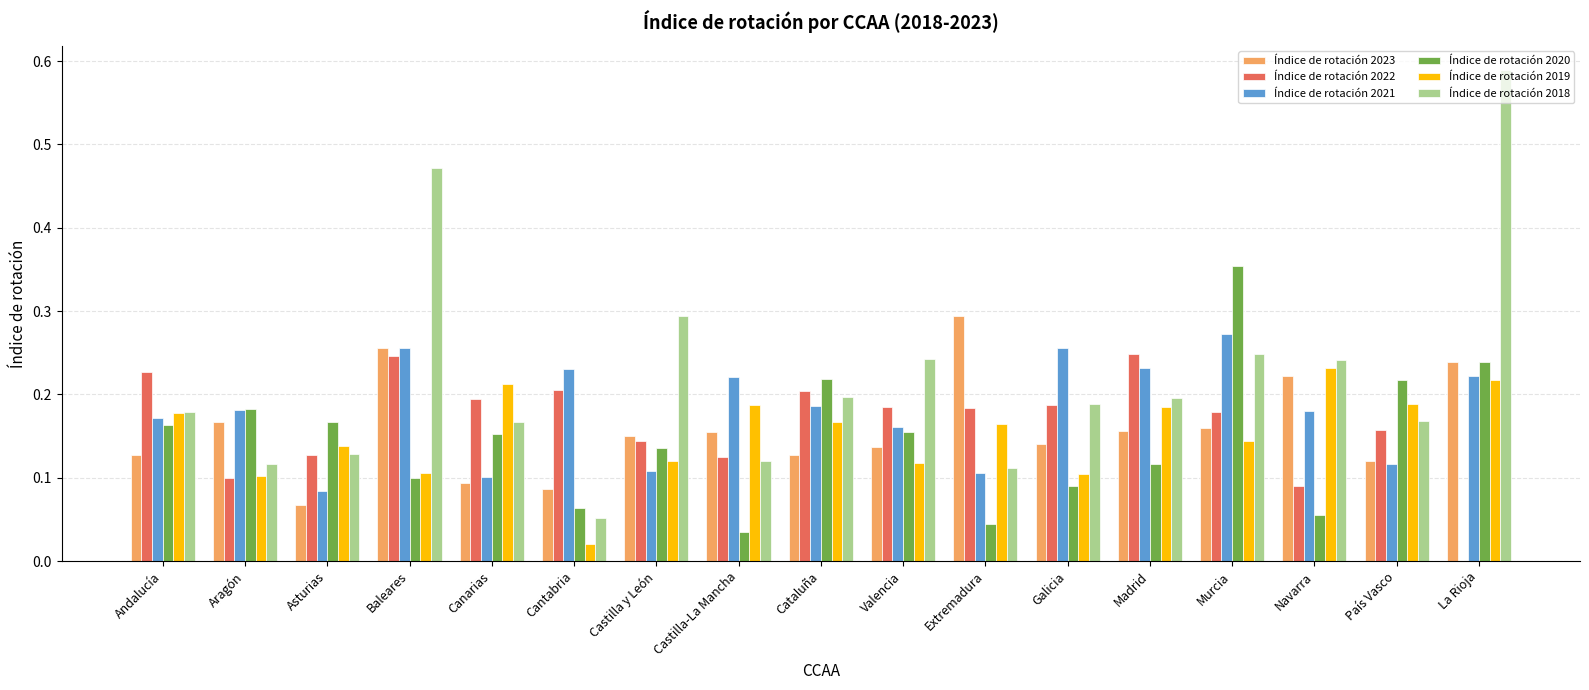

True or false: Índice de rotación 2019 has a value of 0.3 at Madrid.

False